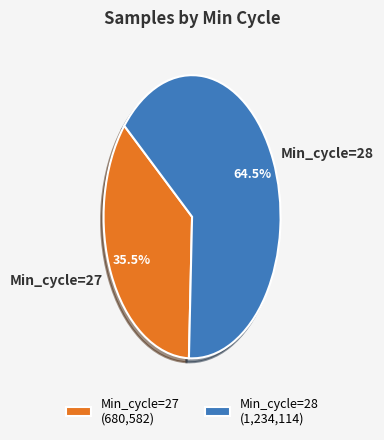

What is the ratio of the value at Min_cycle=27 to the value at Min_cycle=28?

0.6